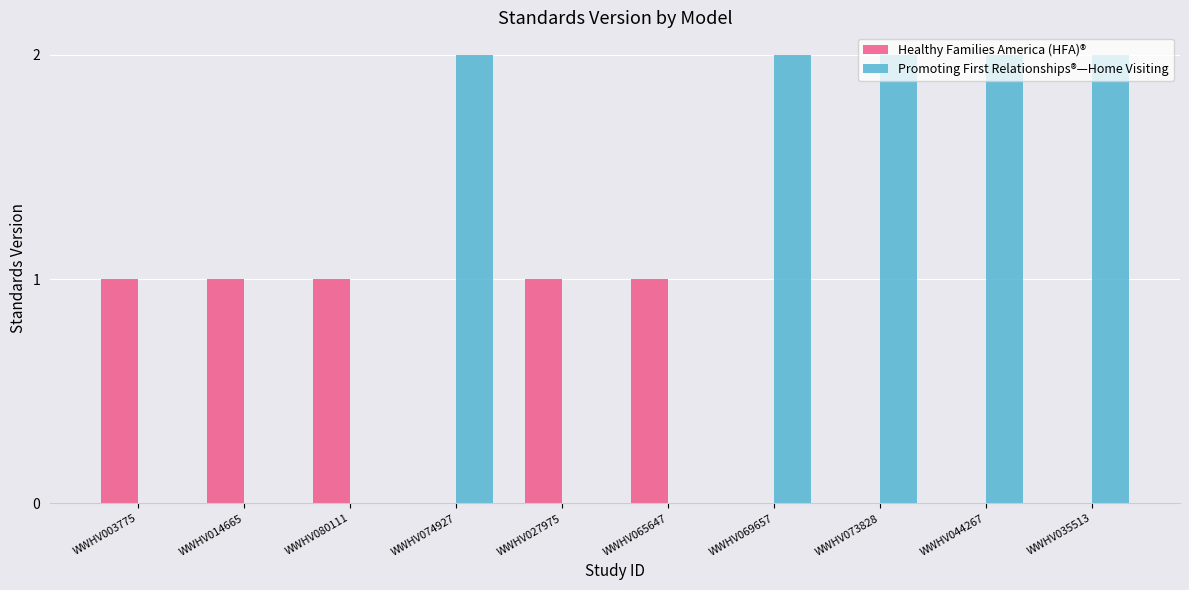

Reading left to right, extract all data points from this chart.

Healthy Families America (HFA)®: 1	1	1	0	1	1	0	0	0	0
Promoting First Relationships®—Home Visiting: 0	0	0	2	0	0	2	2	2	2